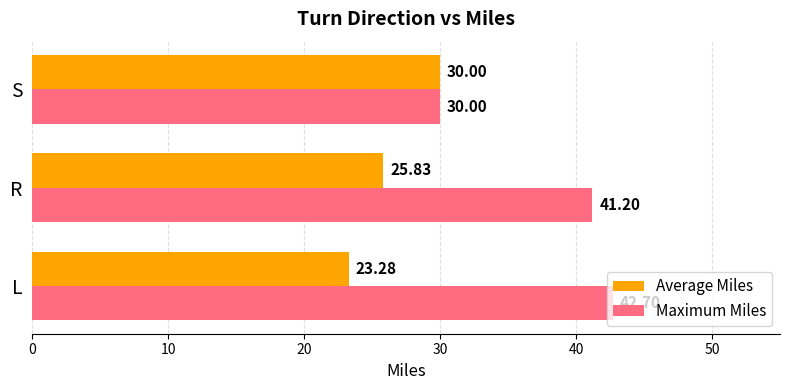

Which category has the lowest value in the Average Miles series?

L